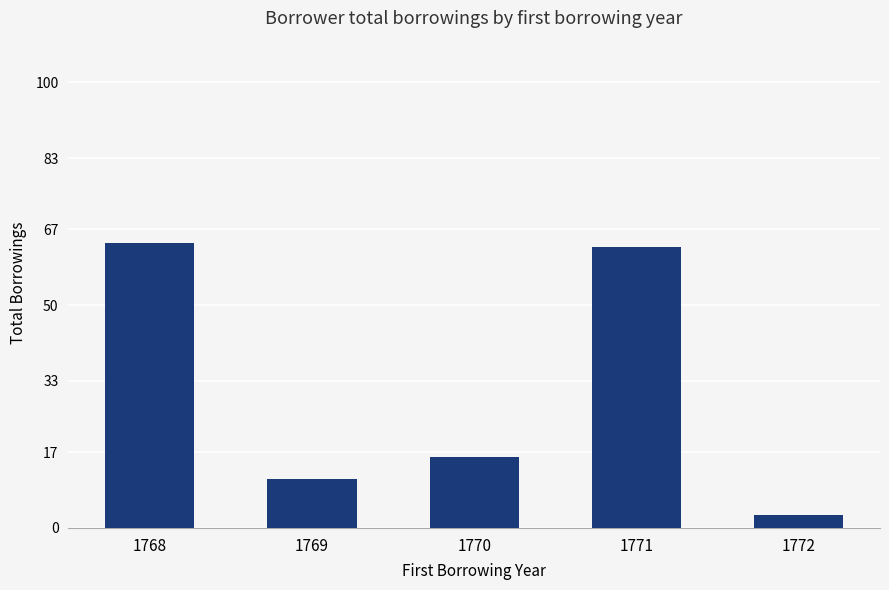

Reading left to right, what are all the values shown in this chart?

1768=64	1769=11	1770=16	1771=63	1772=3